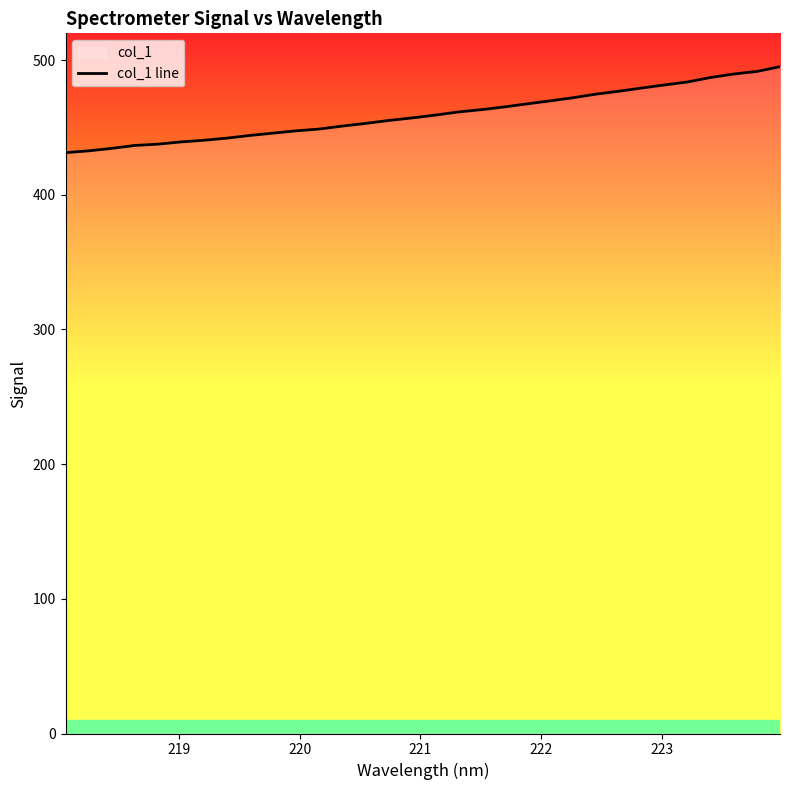

What is the greatest value displayed?

495.1